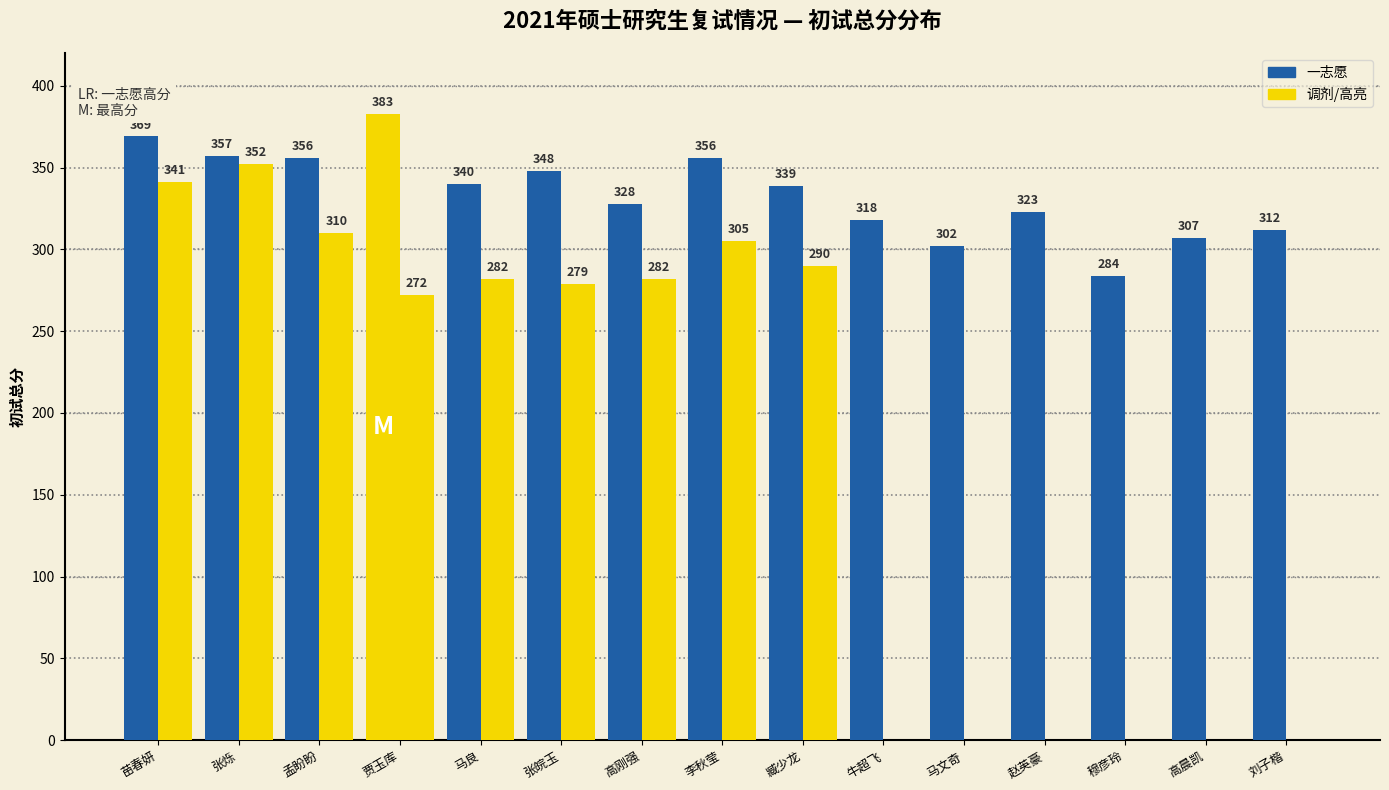

Reading left to right, transcribe all the data shown in this chart.

一志愿: 苗春妍=369	张烁=357	孟盼盼=356	贾玉库=383	马良=340	张皖玉=348	高刚强=328	李秋莹=356	臧少龙=339	牛超飞=318	马文奇=302	赵英豪=323	穆彦玲=284	高晨凯=307	刘子楷=312
调剂: 苗春妍=341	张烁=352	孟盼盼=310	贾玉库=272	马良=282	张皖玉=279	高刚强=282	李秋莹=305	臧少龙=290	牛超飞=0	马文奇=0	赵英豪=0	穆彦玲=0	高晨凯=0	刘子楷=0